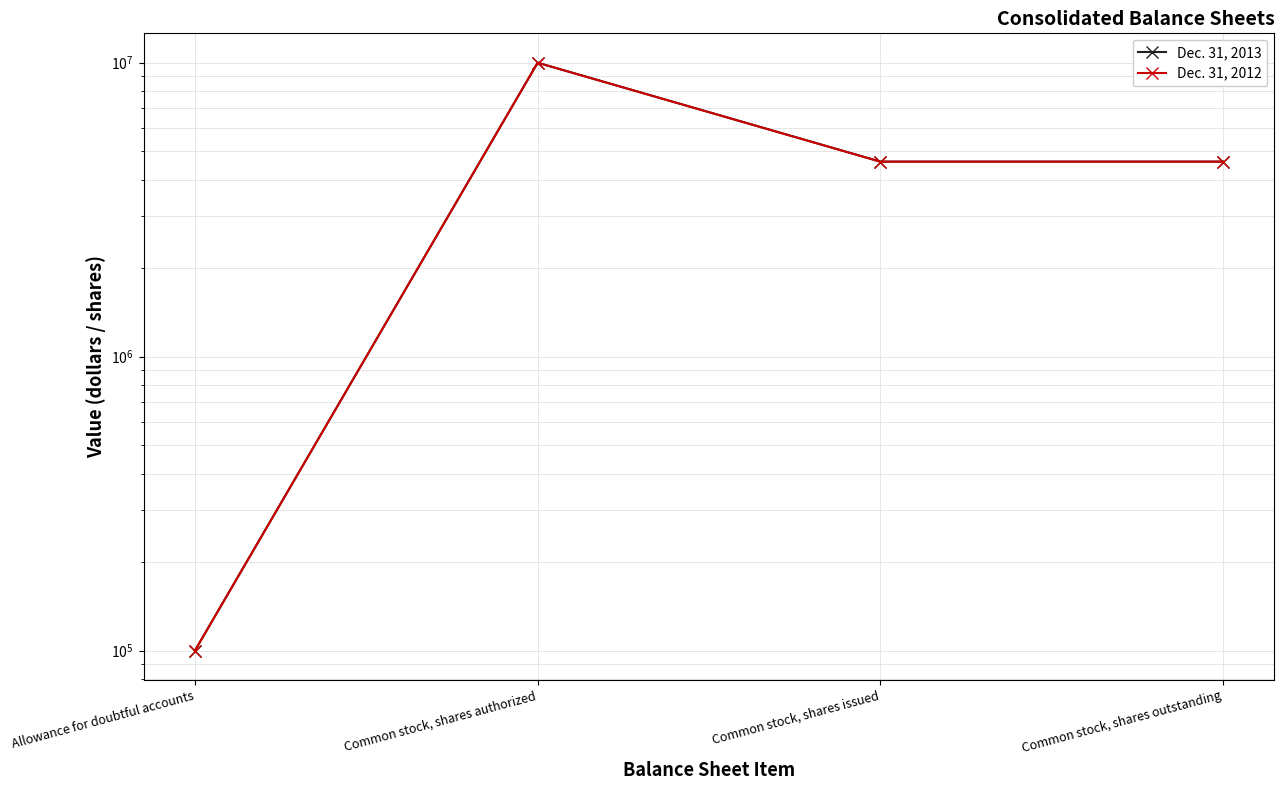

What is the label of the 4th point from the right?

Allowance for doubtful accounts